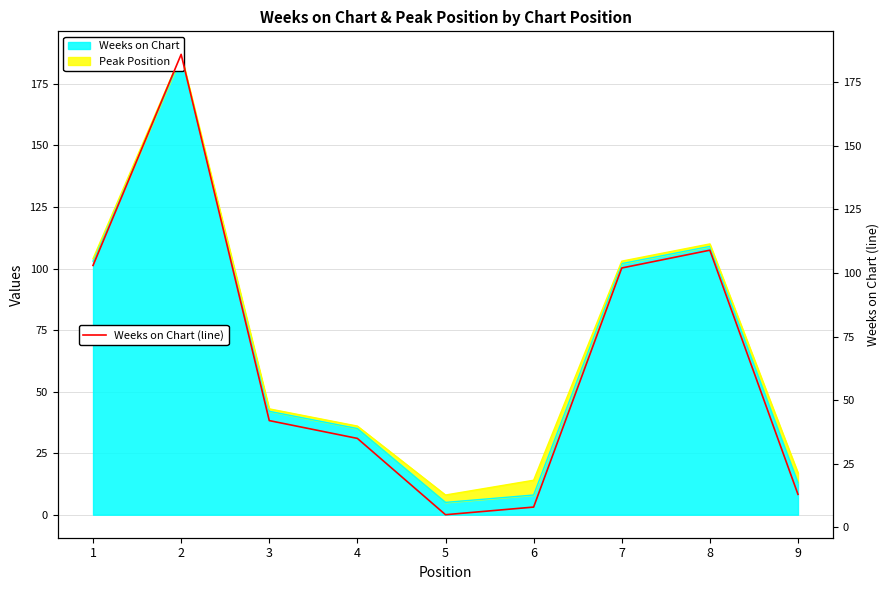

How many points are higher than both their immediate neighbors (excluding endpoints)?

2